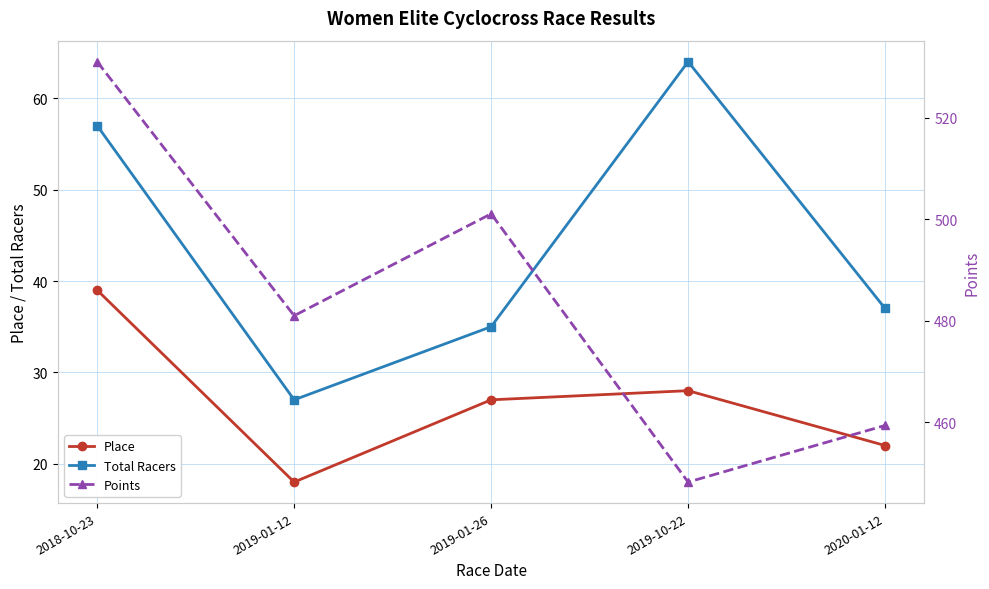

How many lines are shown in the chart?

3